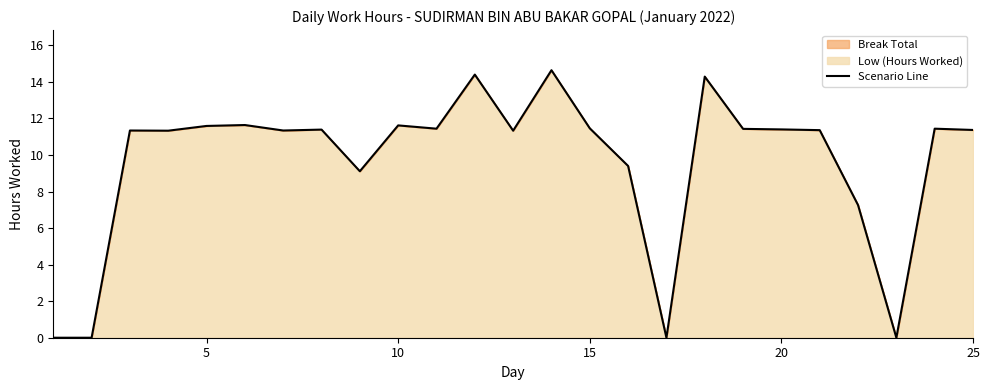

What is the difference between the maximum and minimum values?

14.6